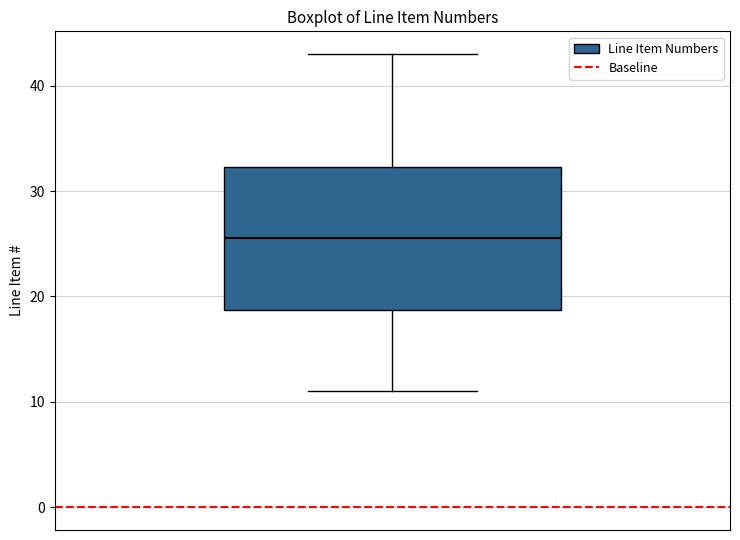

Read this box plot against the y-axis: the position of the median line, the range covered by the box, and the ends of both whiskers. The values are not printed on the chart, so give them approximately, as read against the axis.

median 26, box 19 to 32, whiskers 11 to 43